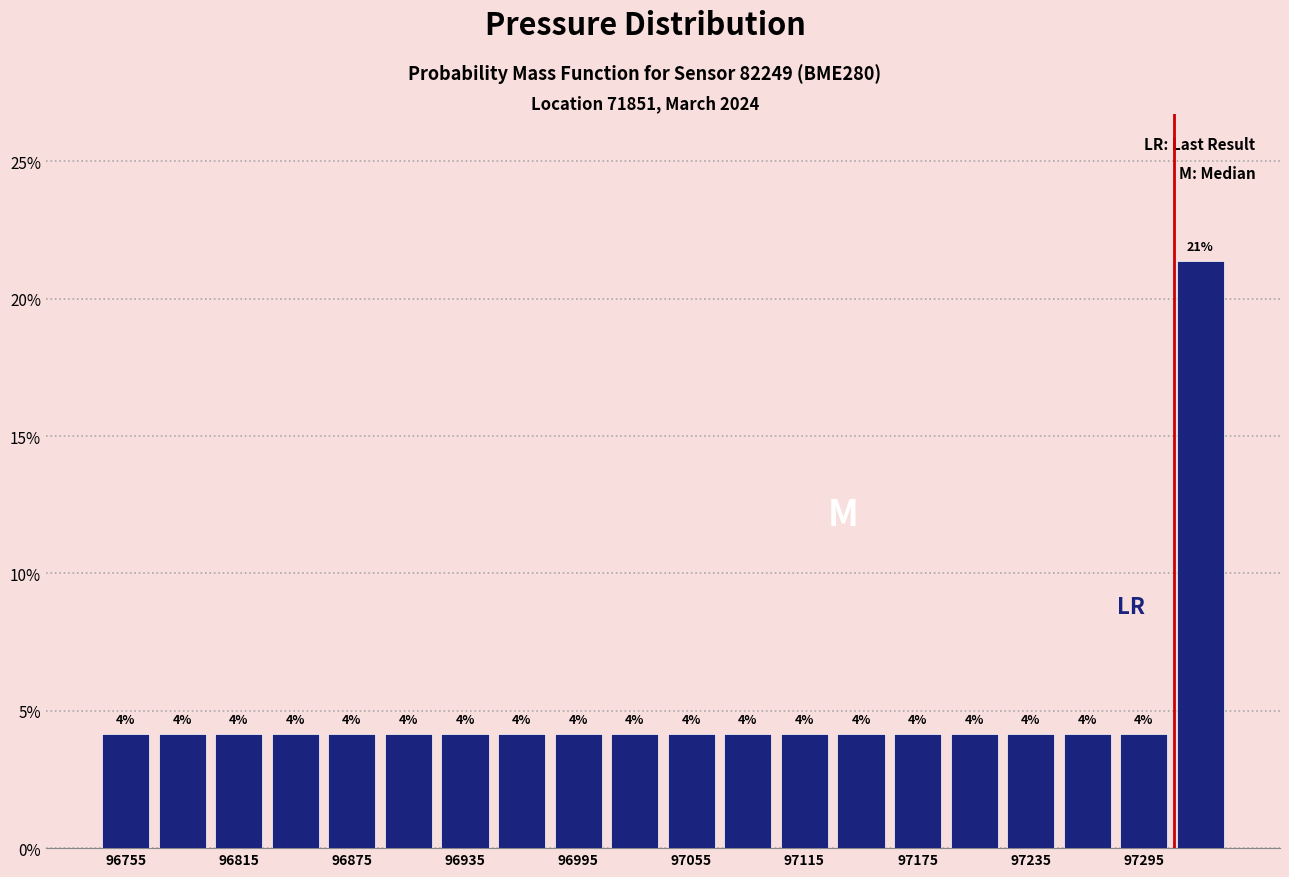

Around what value on the x-axis is the tallest bar? Give the approximate position of its centre, as read against the axis.

97330